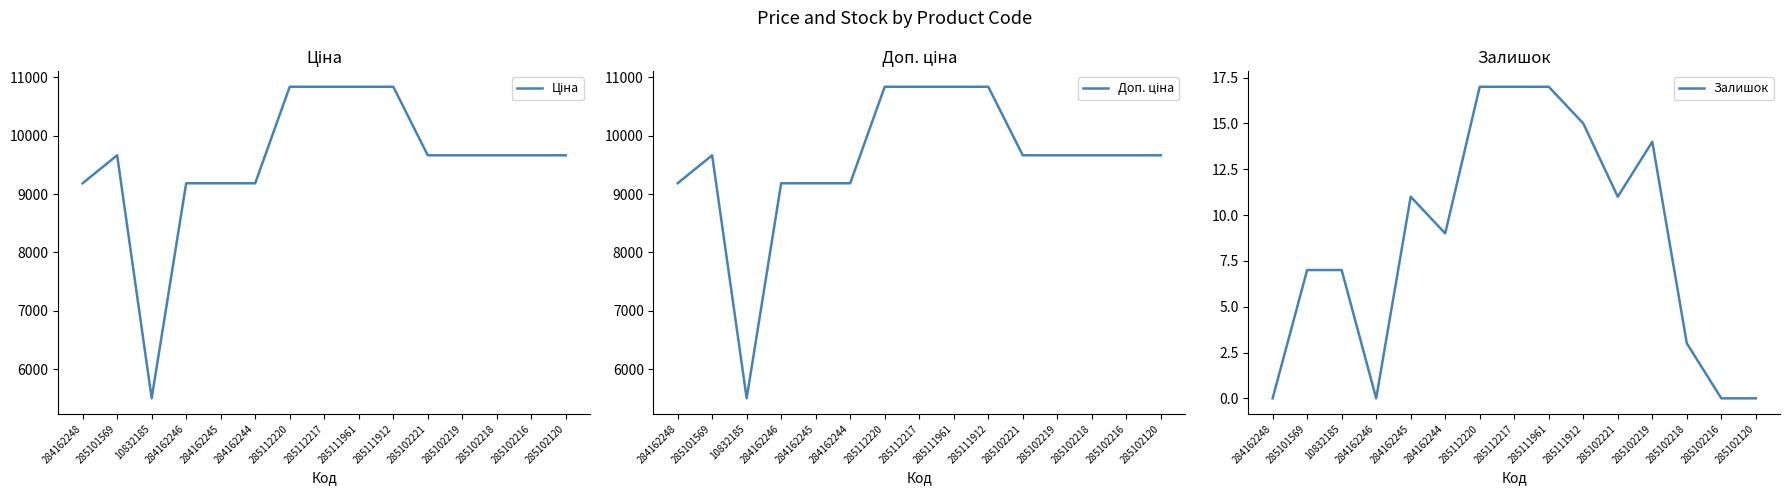

At which category does the chart reach its minimum across all series?

284162248